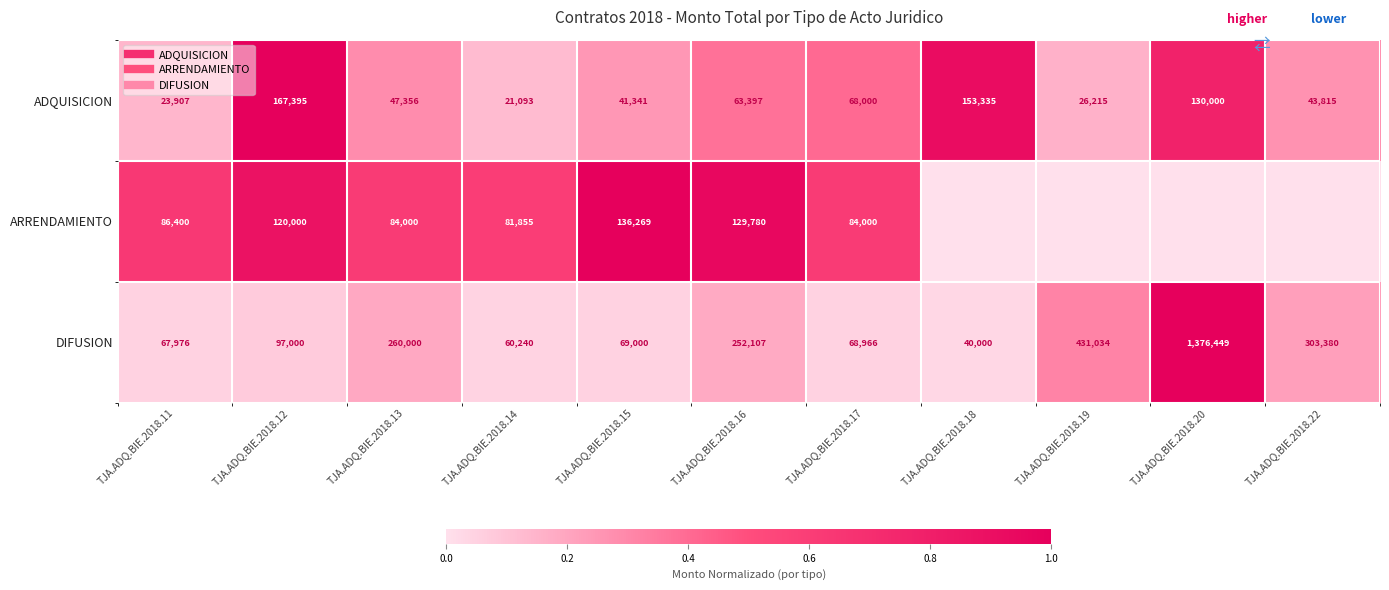

The value of ADQUISICION at TJA.ADQ.BIE.2018.11 is 0.1. True or false?

True